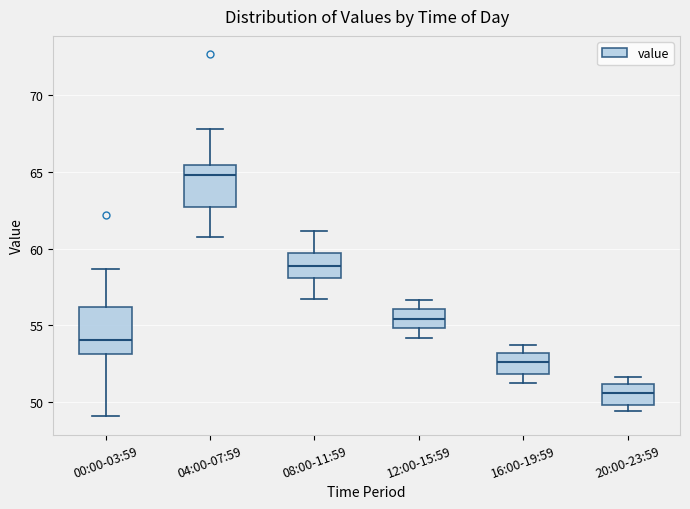

Reading left to right, read every box against the y-axis: the position of its median line, the range the box covers, and the ends of its whiskers. The values are not printed on the chart, so give them approximately, as read against the axis.

00:00-03:59: median 54.0, box 53.0 to 56.0, whiskers 49.0 to 58.5
04:00-07:59: median 65.0, box 62.5 to 65.5, whiskers 60.5 to 68.0
08:00-11:59: median 59.0, box 58.0 to 59.5, whiskers 56.5 to 61.0
12:00-15:59: median 55.5, box 55.0 to 56.0, whiskers 54.0 to 56.5
16:00-19:59: median 52.5, box 52.0 to 53.0, whiskers 51.0 to 53.5
20:00-23:59: median 50.5, box 50.0 to 51.0, whiskers 49.5 to 51.5